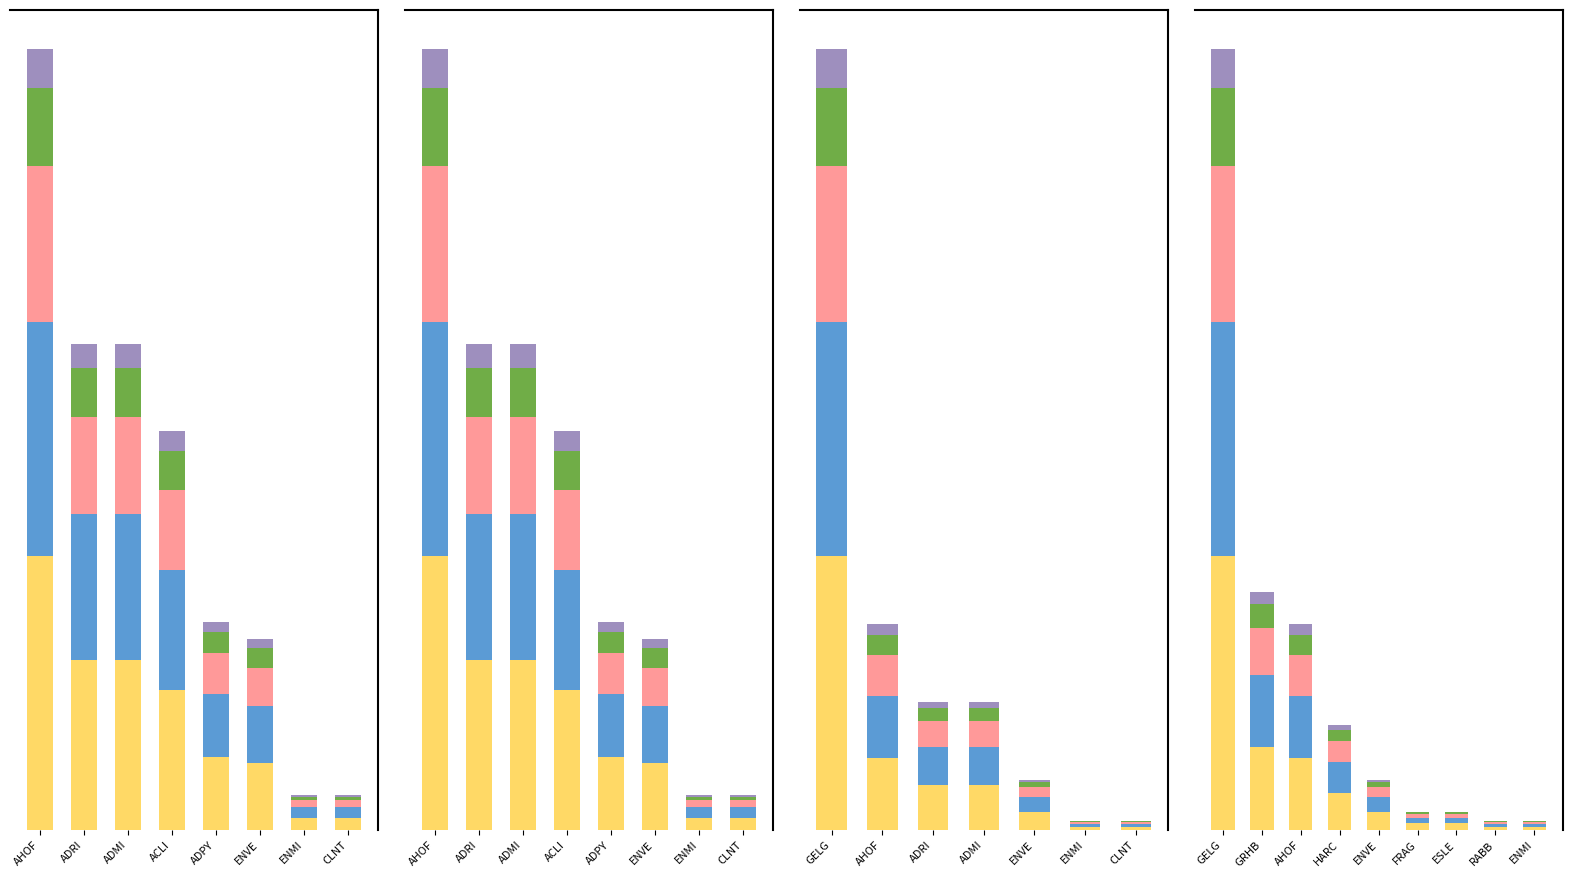

Is it true that Layer E equals 1.4 at ADRI?

True